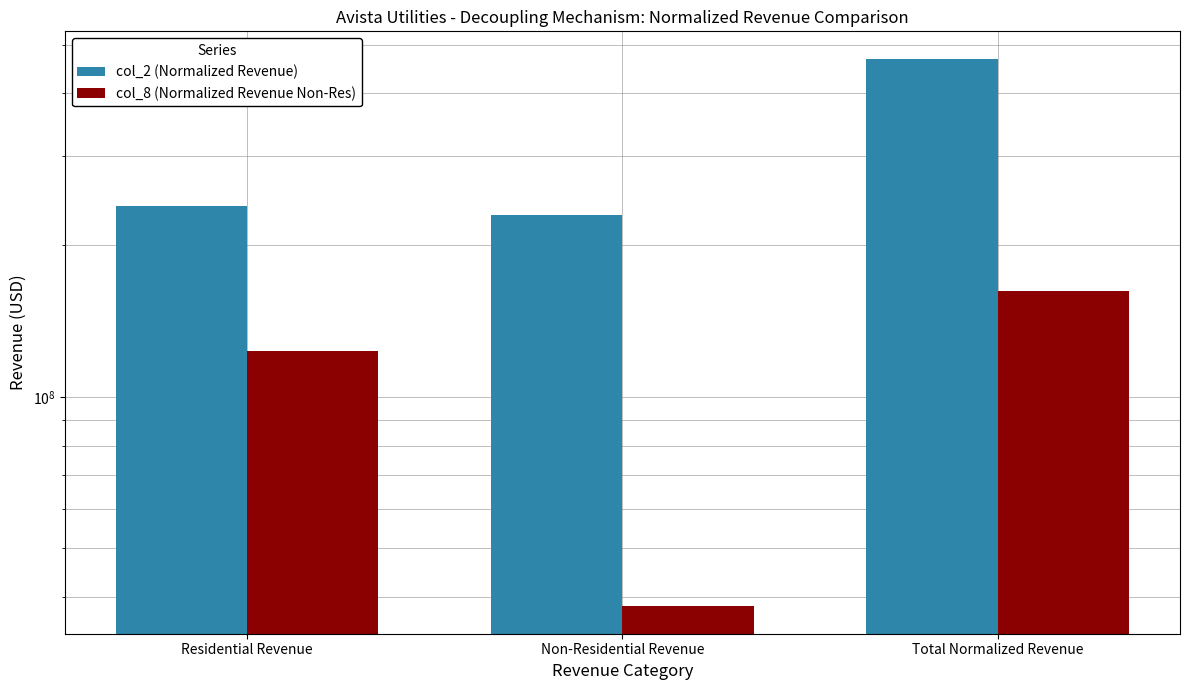

What is the total value across all series at Residential Revenue?

362882000